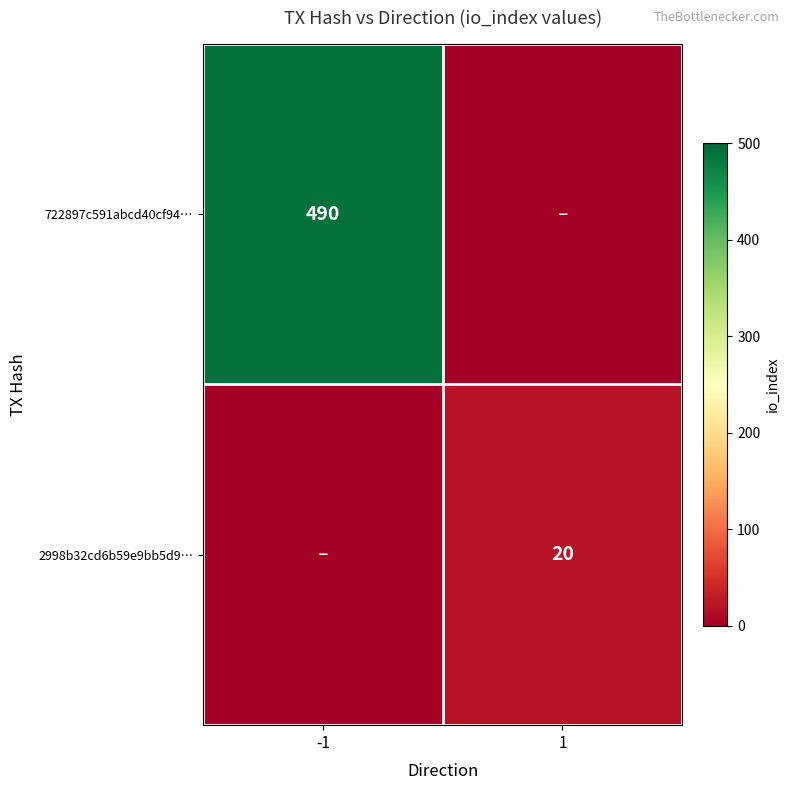

The value of 722897c591abcd40cf94… at -1 is 764. True or false?

False